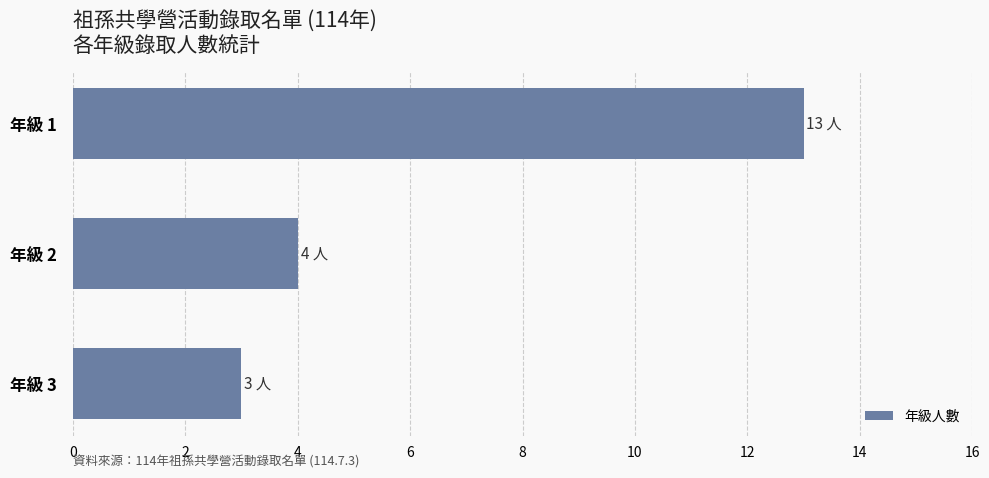

Where is the data nearest to the value 8?

年級 2